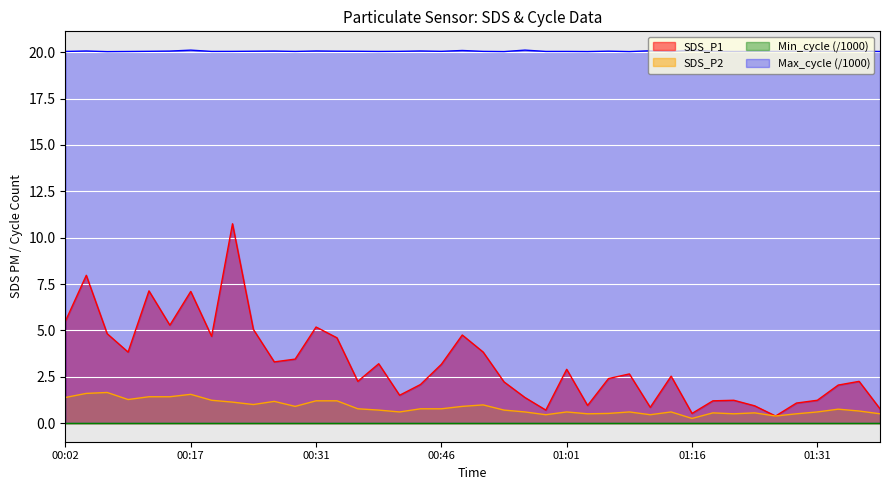

How many distinct data groups are displayed?

4